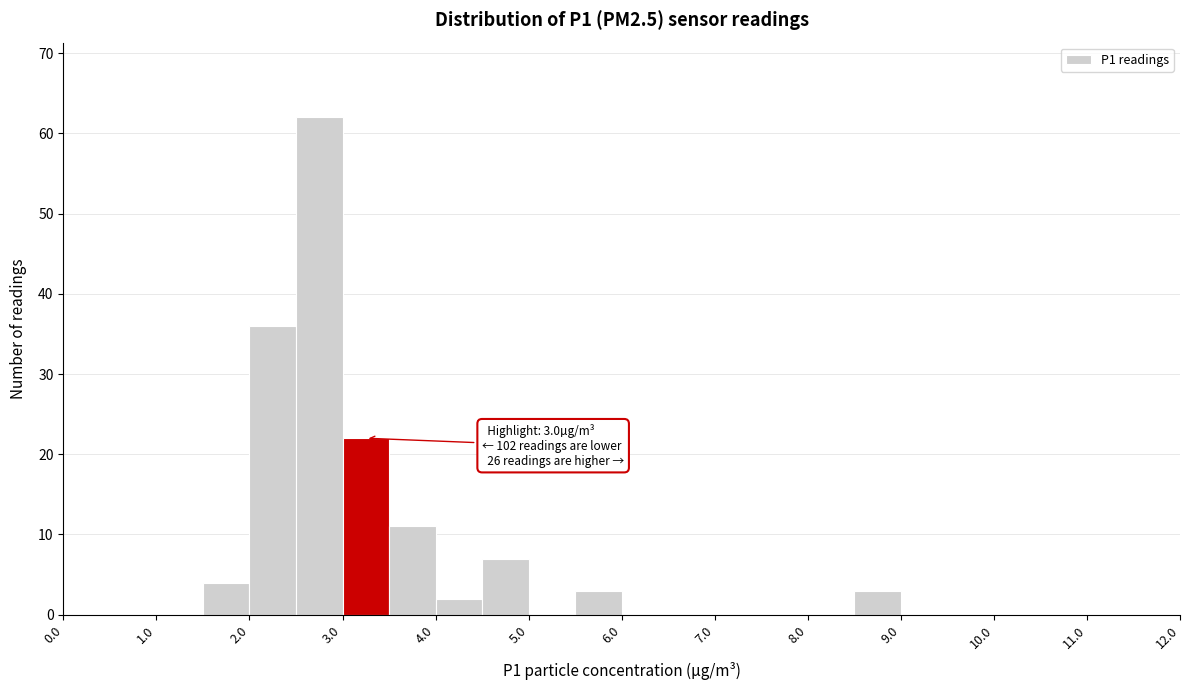

Over which range of the x-axis is the bar tallest?

2.5 to 3.0